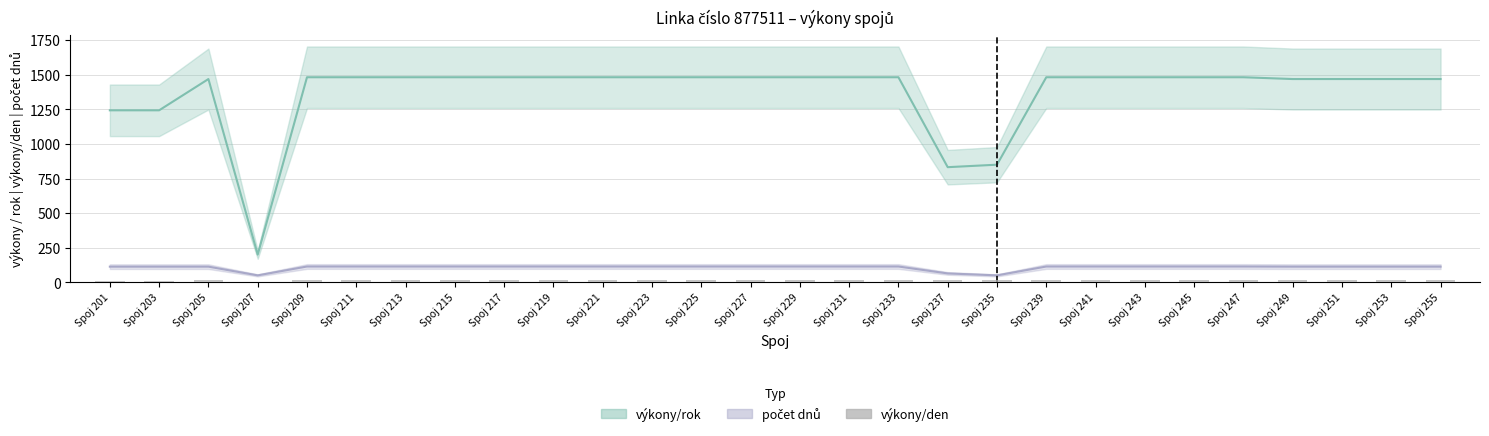

Which series has the largest total across all categories?

výkony/rok